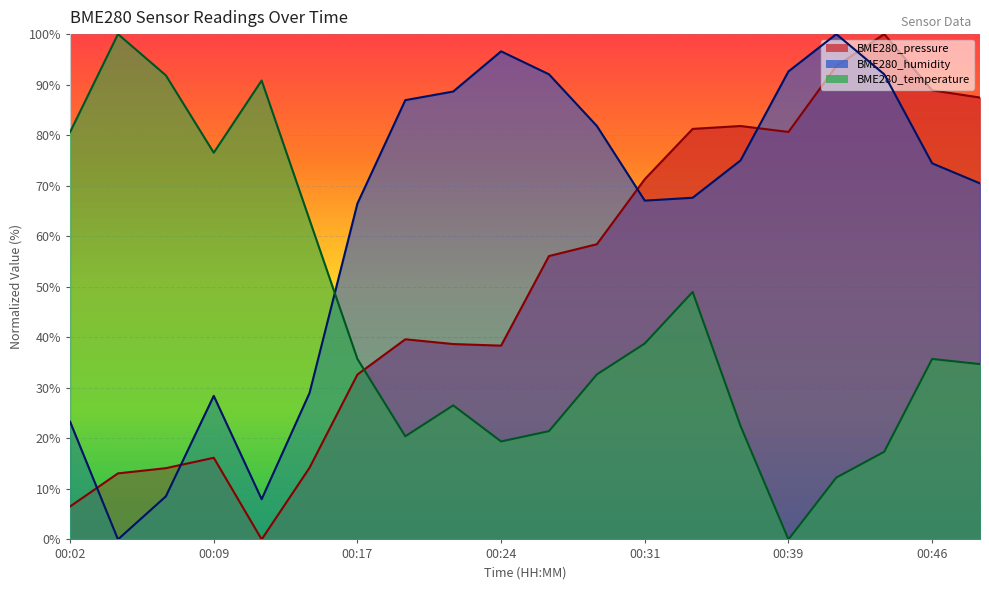

What value does the BME280_humidity series have at 00:31?

67.0